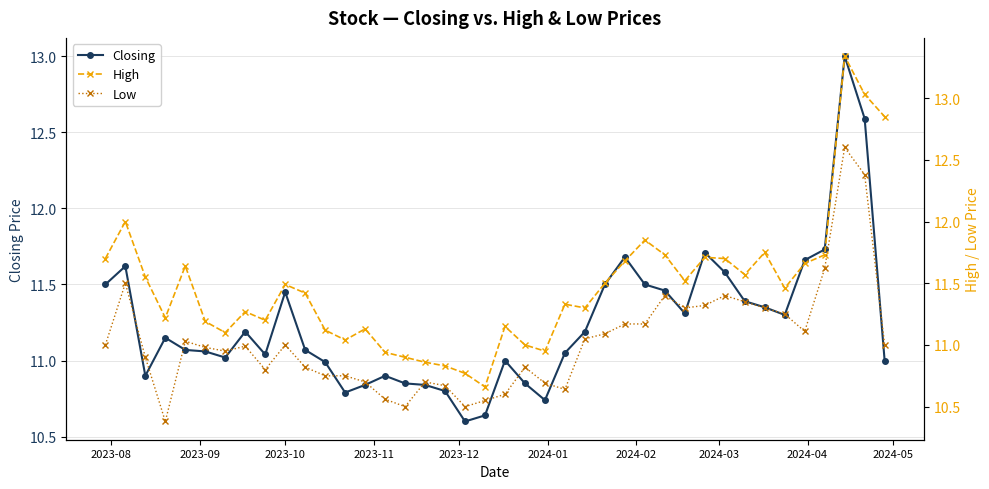

True or false: Low and High cross at least once.

False